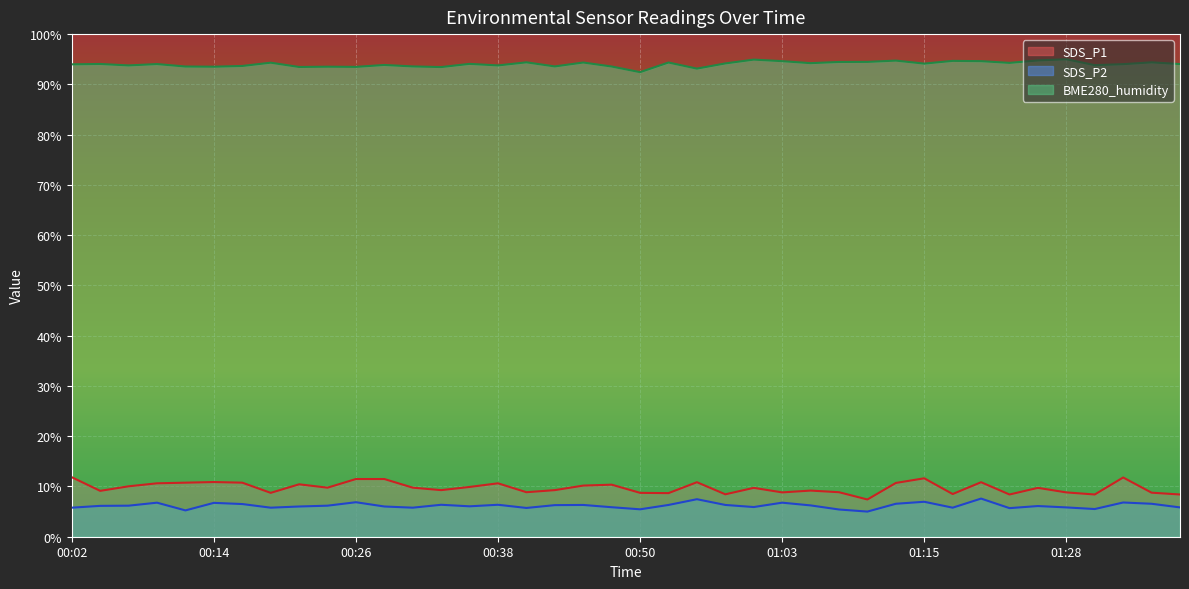

How many lines are shown in the chart?

3